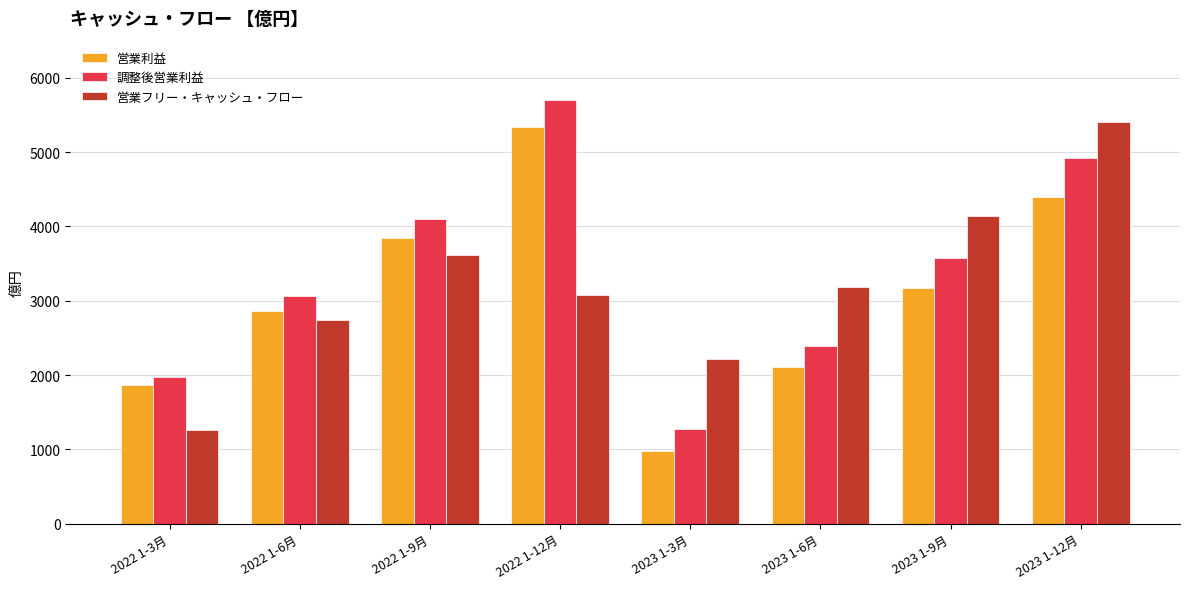

Which label corresponds to the largest value in the chart?

2022 1-12月